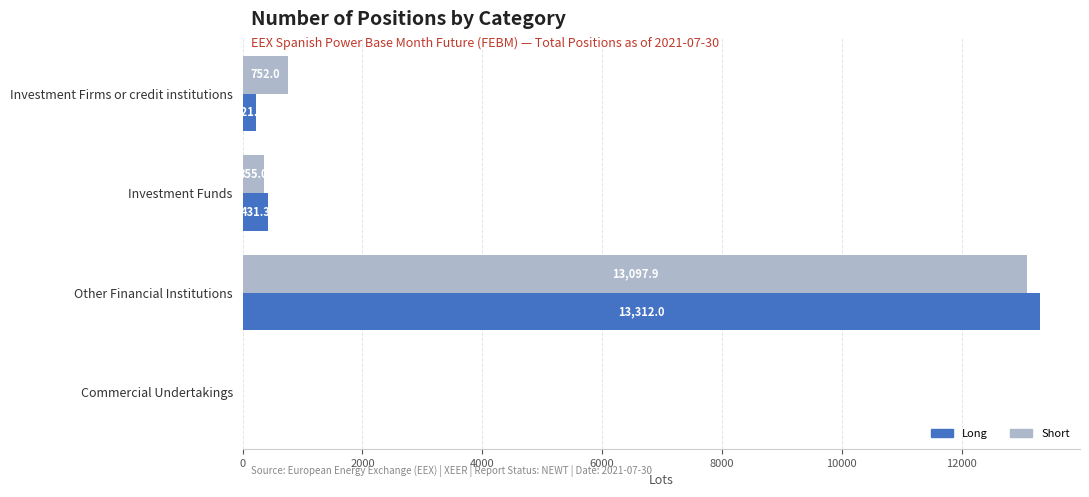

True or false: Short has a value of 0.0 at Commercial Undertakings.

True